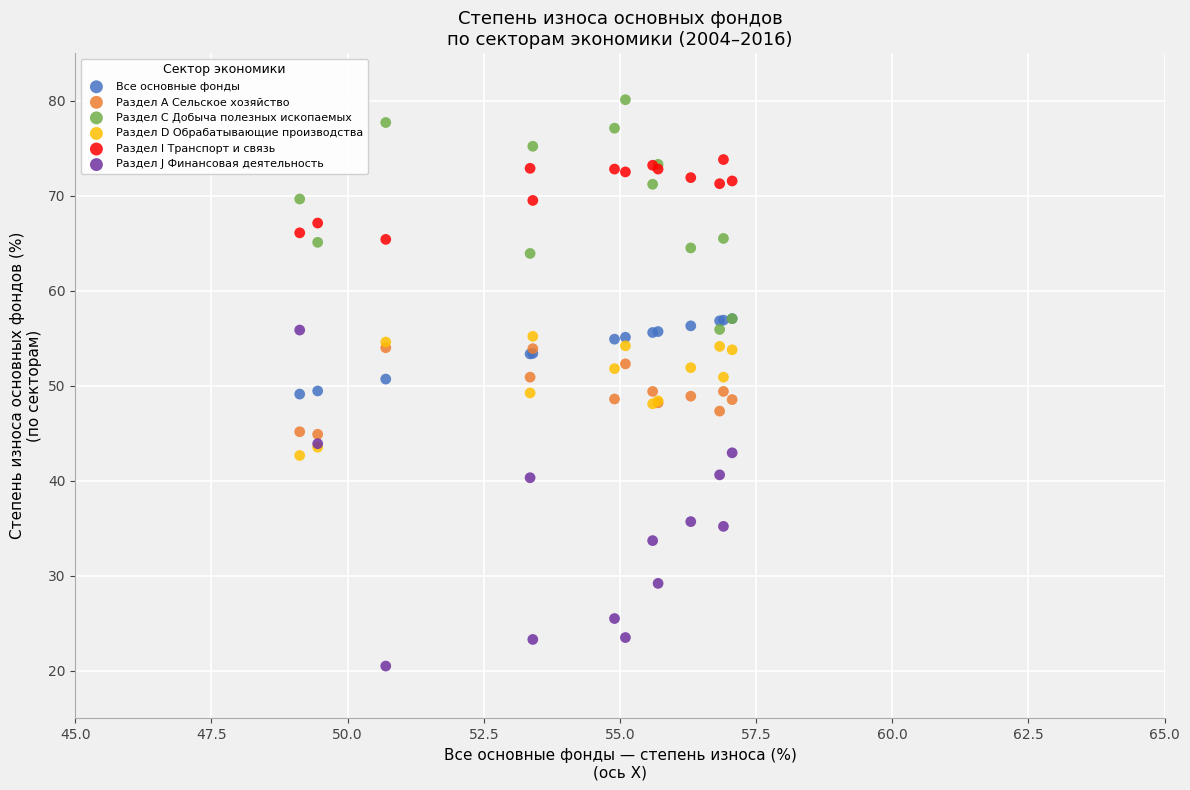

What are all the series names shown in the legend?

Все основные фонды, Раздел А Сельское хозяйство, Раздел С Добыча полезных ископаемых, Раздел D Обрабатывающие производства, Раздел I Транспорт и связь, Раздел J Финансовая деятельность